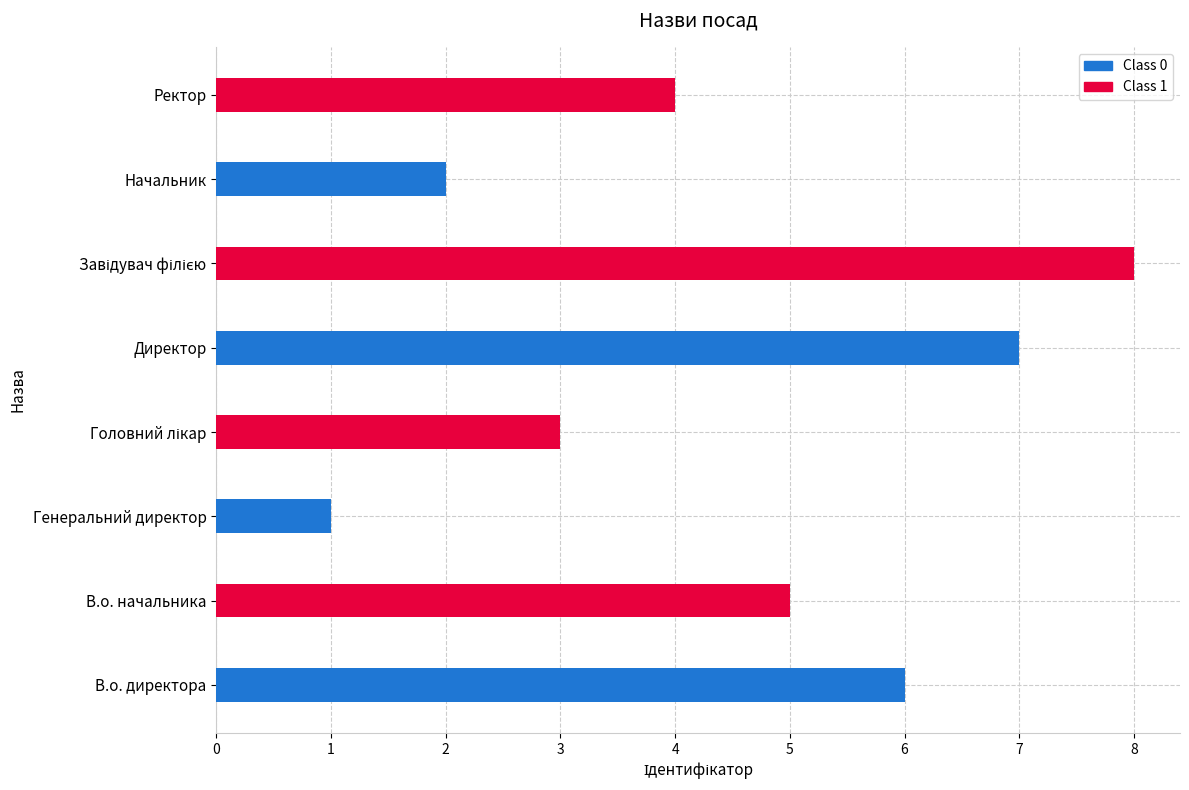

Which series changed the most between В.о. директора and Директор?

Class 1